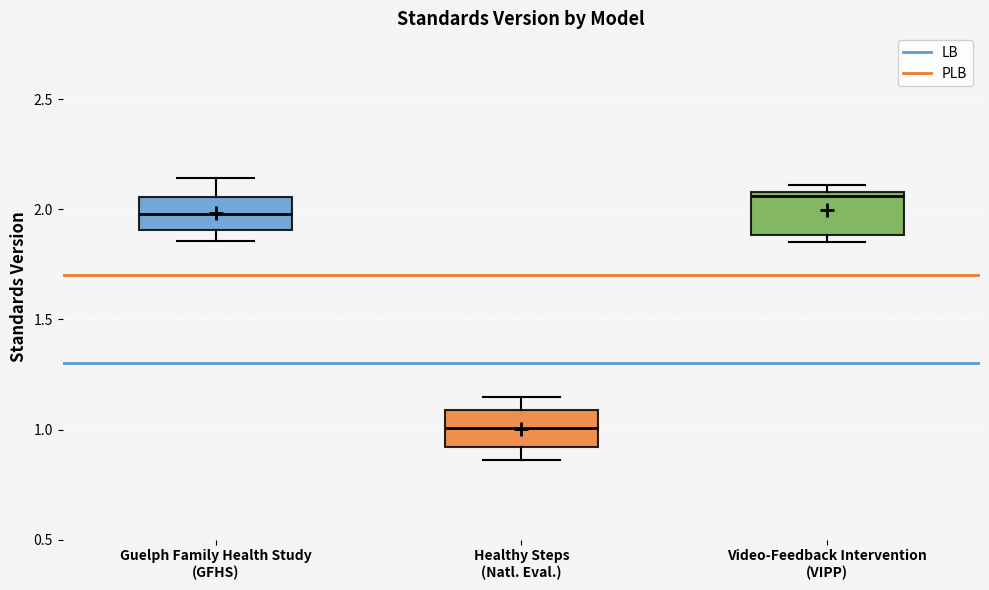

Where is the lower edge of the box for Guelph Family Health Study (GFHS) on the y-axis? The values are not printed on the chart, so give them approximately, as read against the axis.

1.90